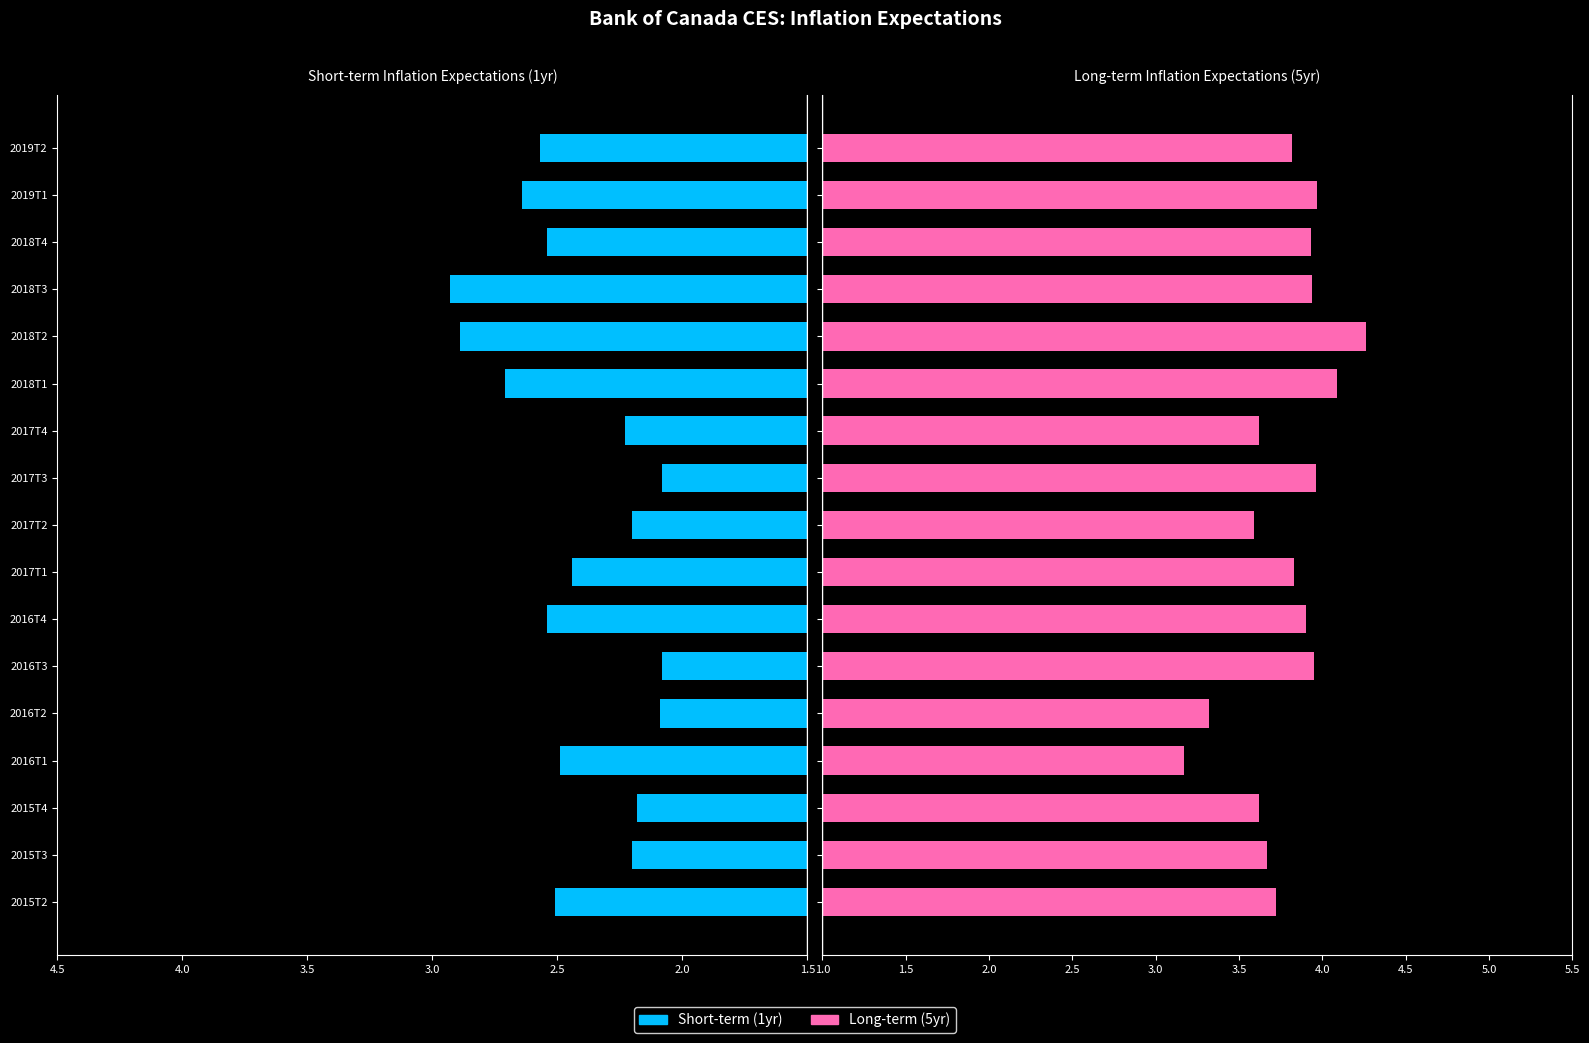

Is it true that Short-term (1yr) equals 2.6 at 2019T1?

True